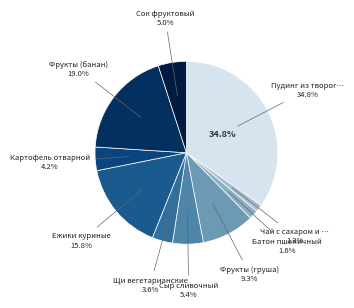

Which category has the smallest portion of the pie?

Чай с сахаром и лимоном